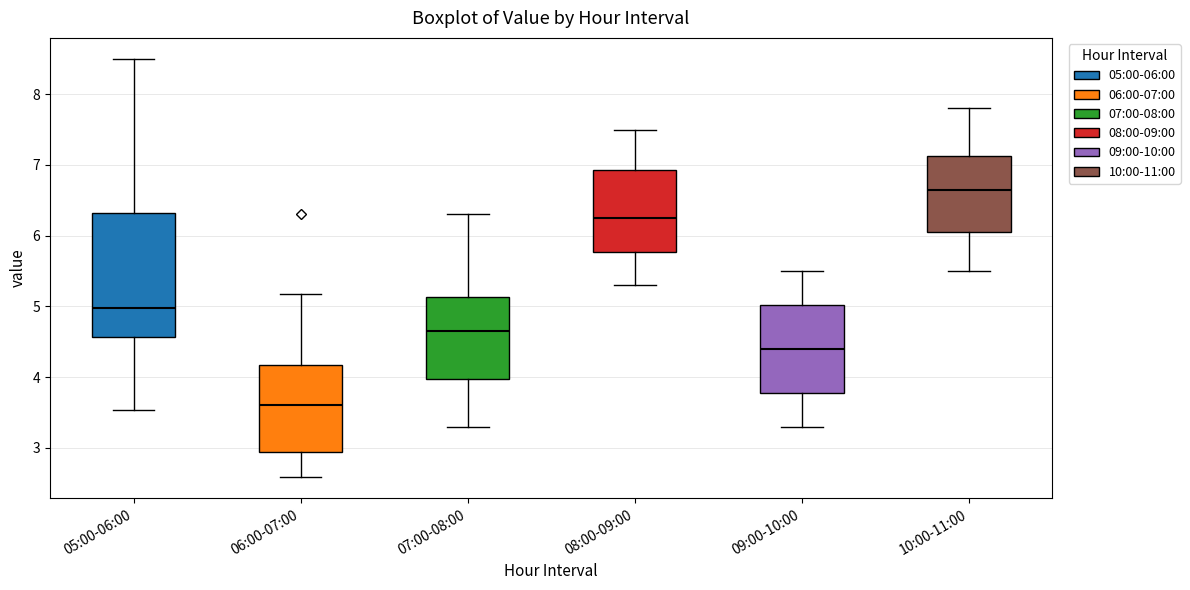

Where does the median line of the box for 07:00-08:00 sit on the y-axis? The values are not printed on the chart, so give them approximately, as read against the axis.

4.7